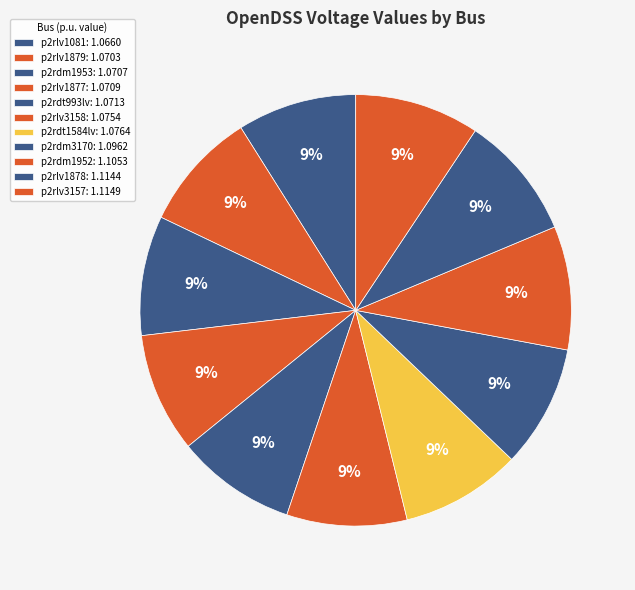

How much of the chart is everything except p2rdm1953?

91.0%